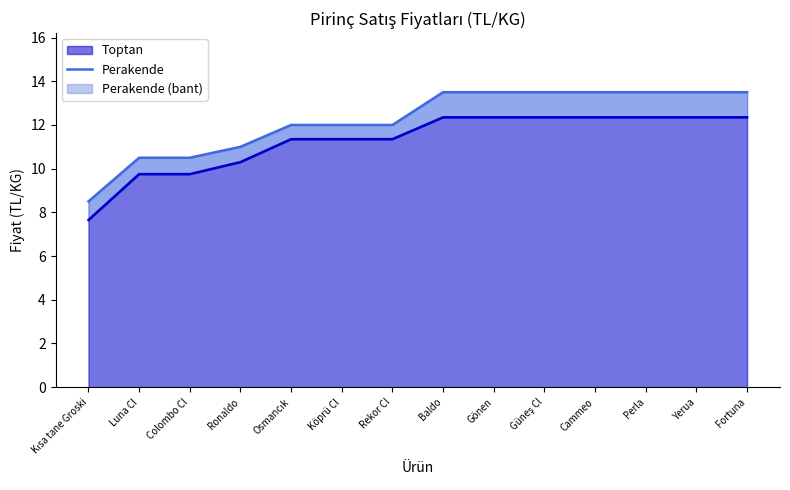

True or false: Perakende and Toptan intersect in this chart.

False